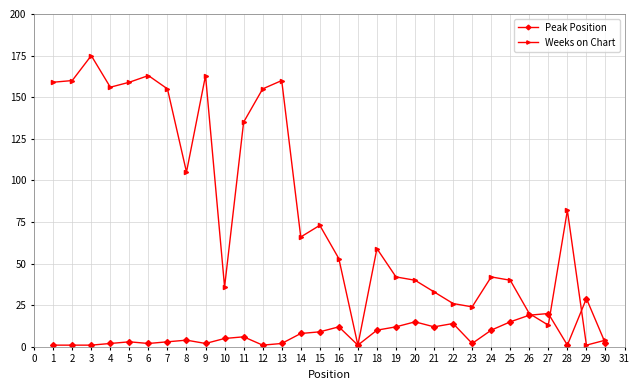

Rank the series by their maximum value, from highest to lowest.

Weeks on Chart, Peak Position